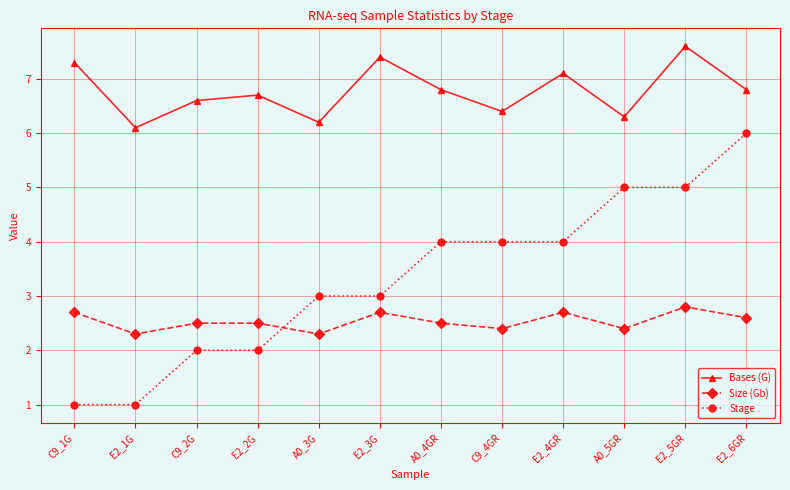

Is it true that Bases (G) equals 2.5 at A0_3G?

False